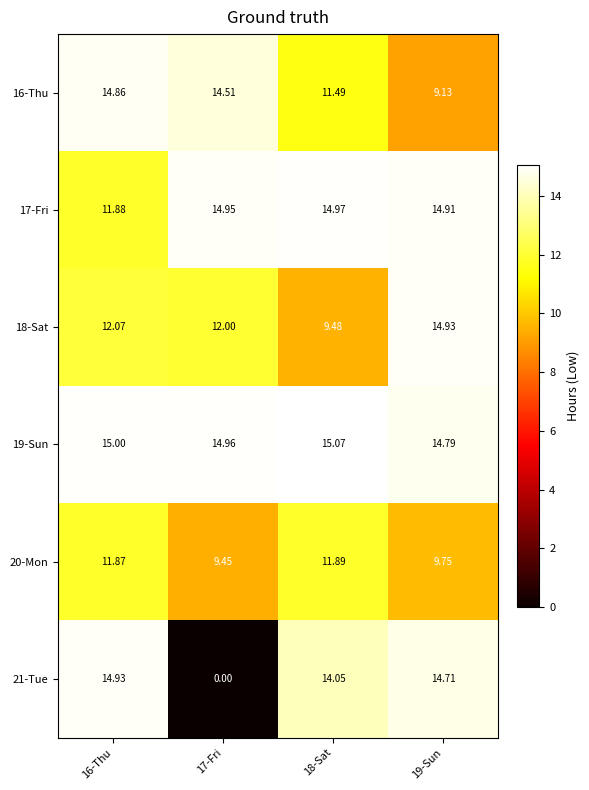

Is the value of 18-Sat at 16-Thu greater than the value of 17-Fri at 17-Fri?

No